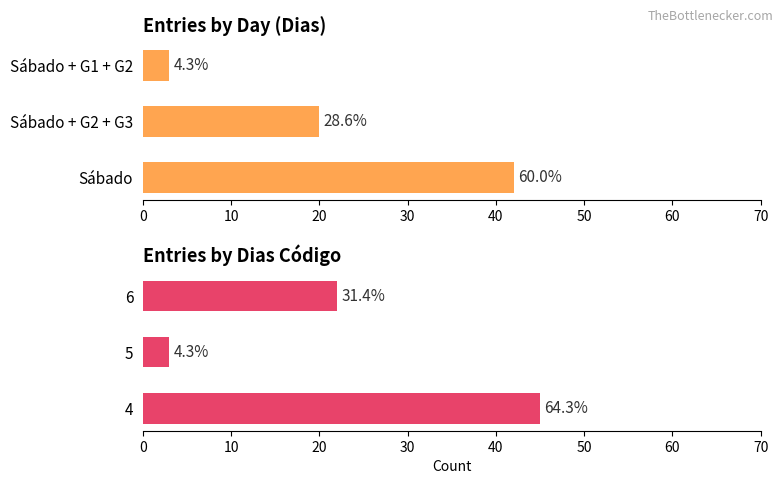

What is the sum of all Dias Código frequency values?

70